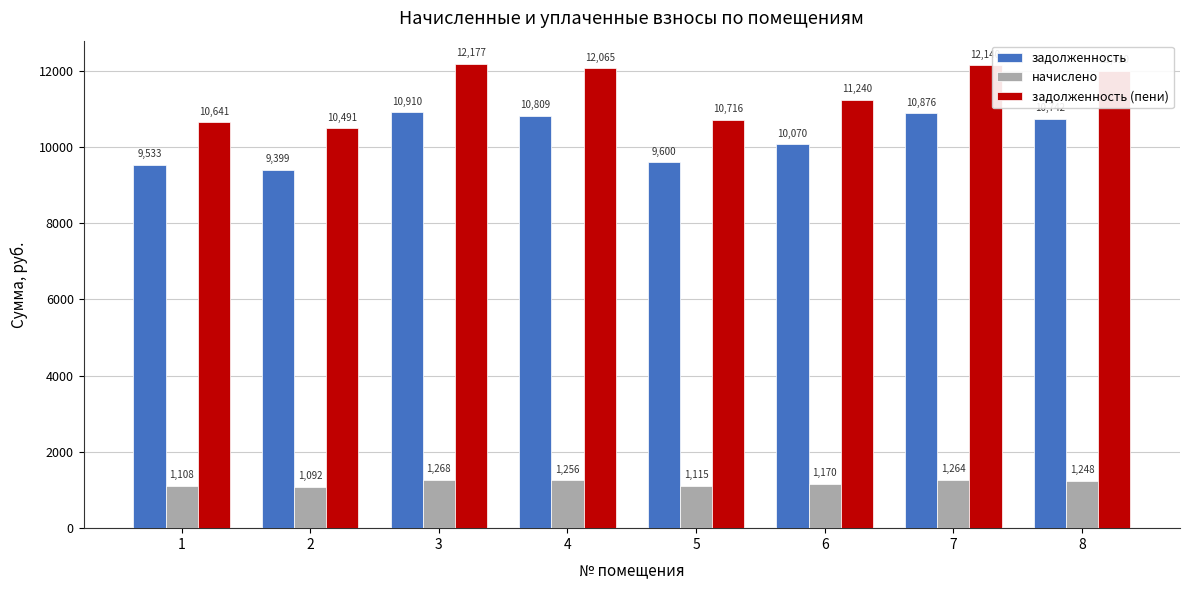

Which series has the largest total across all categories?

задолженность (пени)